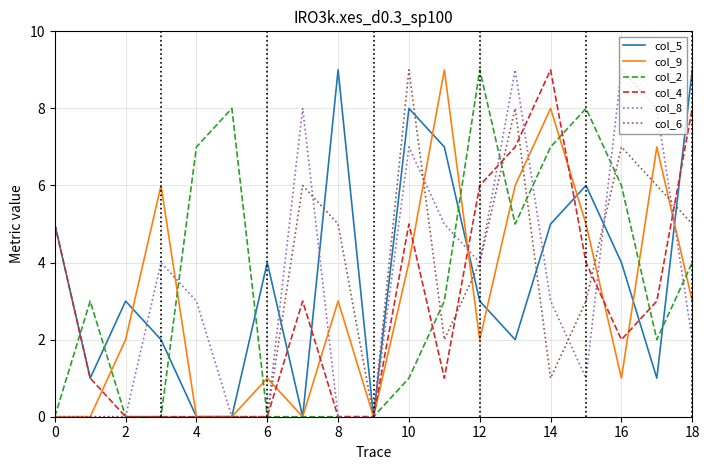

What is the maximum value shown in the chart?

9